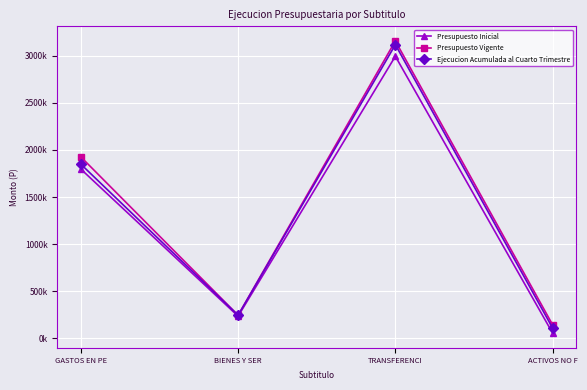

What is the difference between the Presupuesto Vigente values at ACTIVOS NO F and TRANSFERENCI?

3015826